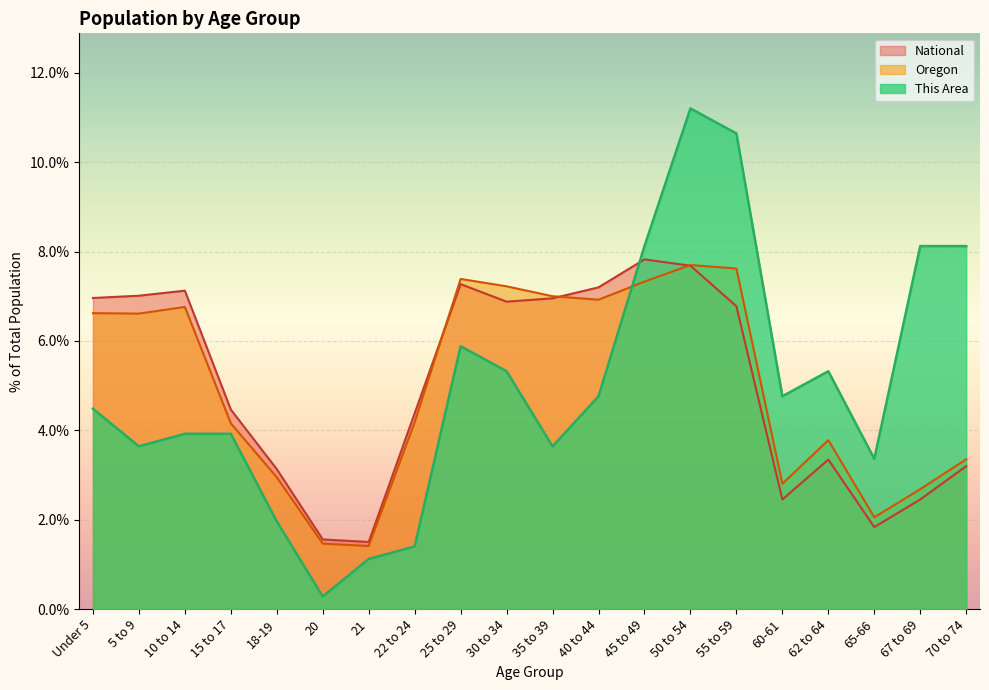

In Oregon, how many points are lower than both neighbors (excluding endpoints)?

5